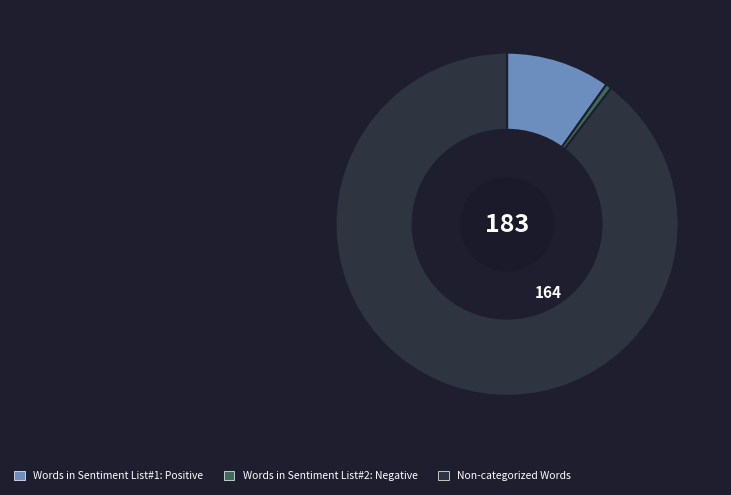

Is there a majority slice in this chart?

Yes